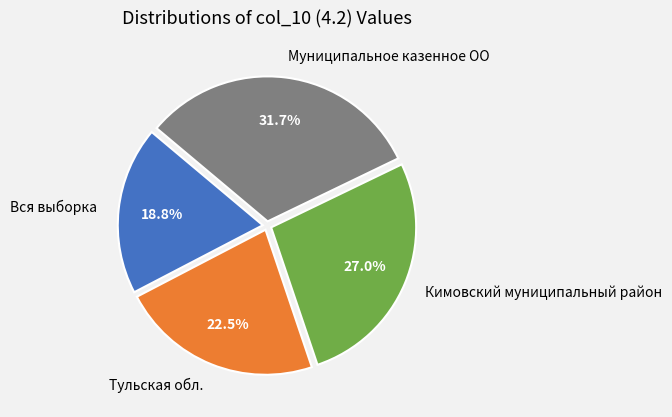

Which category has the biggest portion of the pie?

Муниципальное казенное ОО